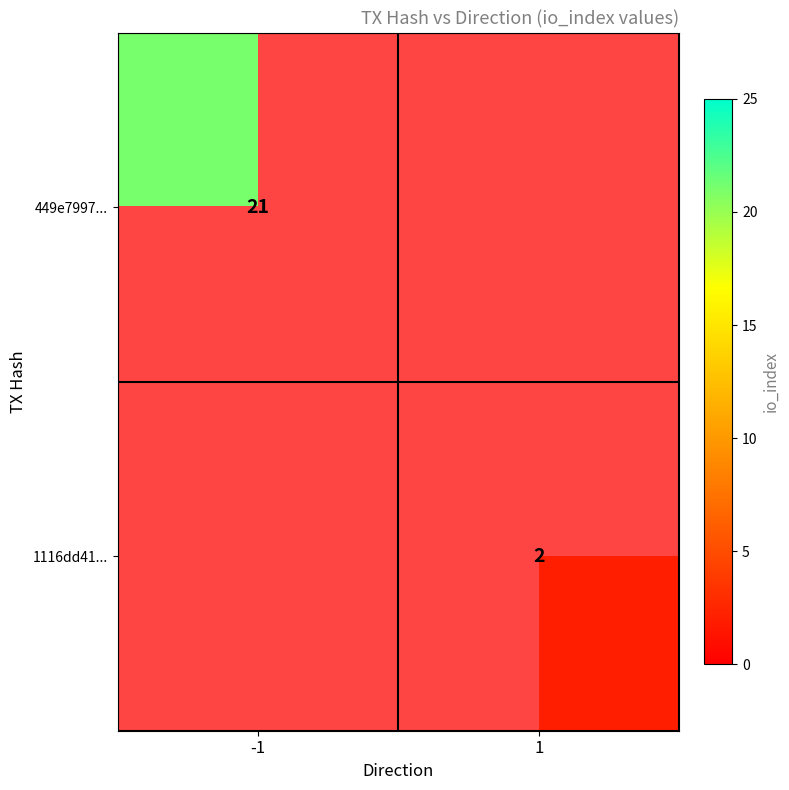

At how many categories does at least one series exceed 12?

1